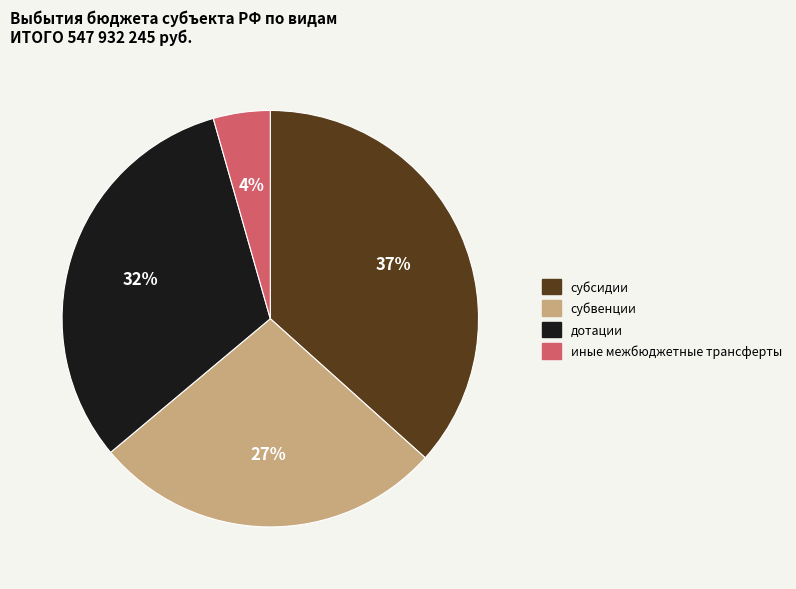

To the nearest percent, what is the combined percentage of субвенции and дотации?

59%